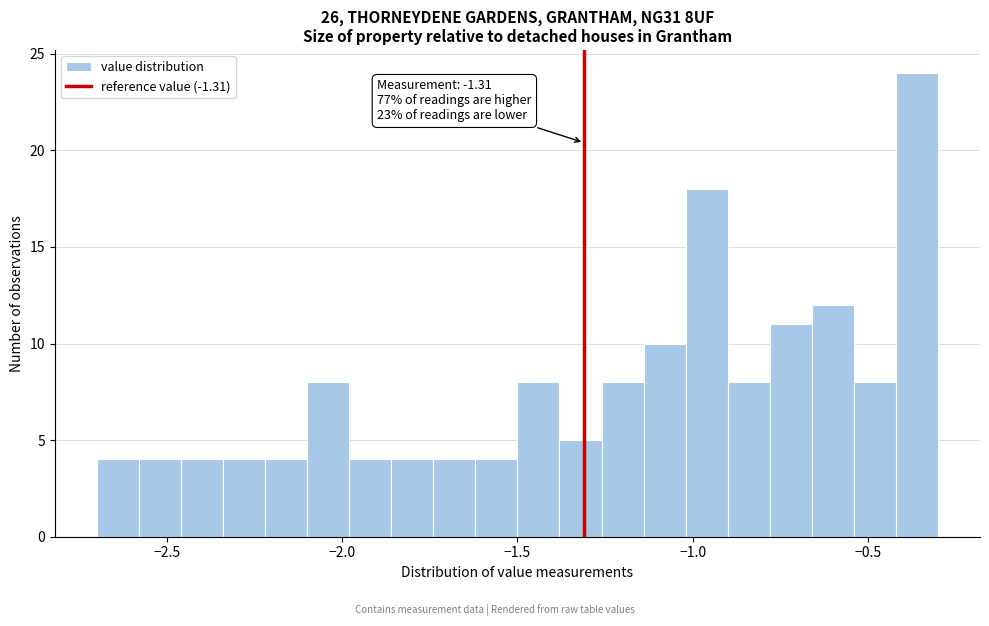

Around what value on the x-axis is the tallest bar? Give the approximate position of its centre, as read against the axis.

-0.35